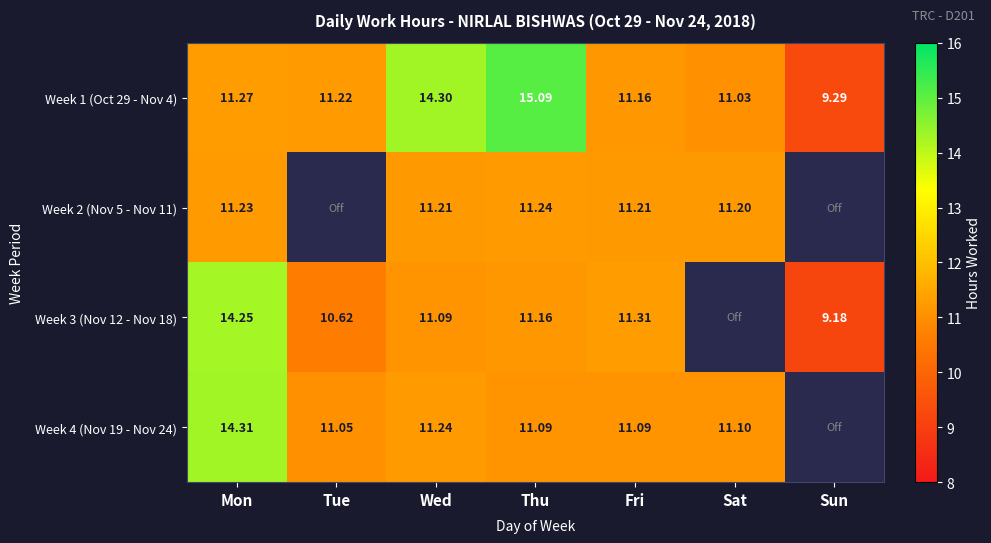

Which category has the highest value in the Week 1 (Oct 29 - Nov 4) series?

Thu